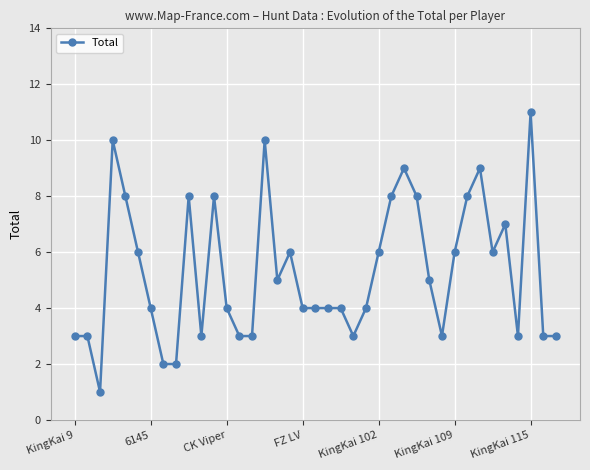

What is the value of the 39th point from the left?

3